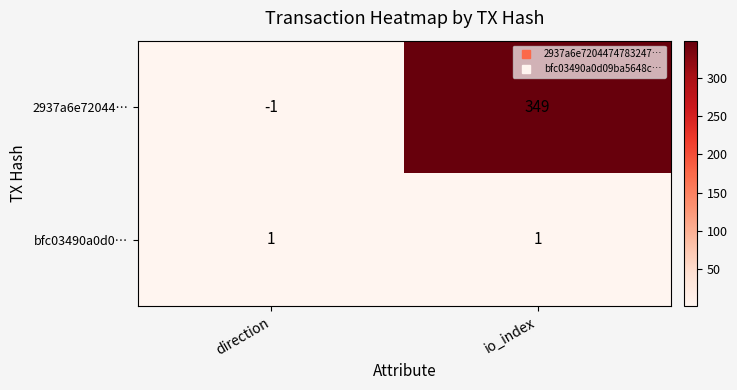

At io_index, list the series in order from largest to smallest.

2937a6e72044…, bfc03490a0d0…